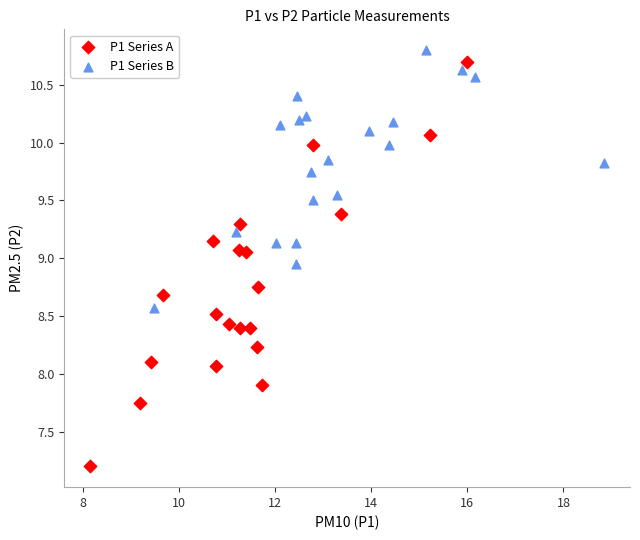

What are all the series names shown in the legend?

P1 Series A, P1 Series B